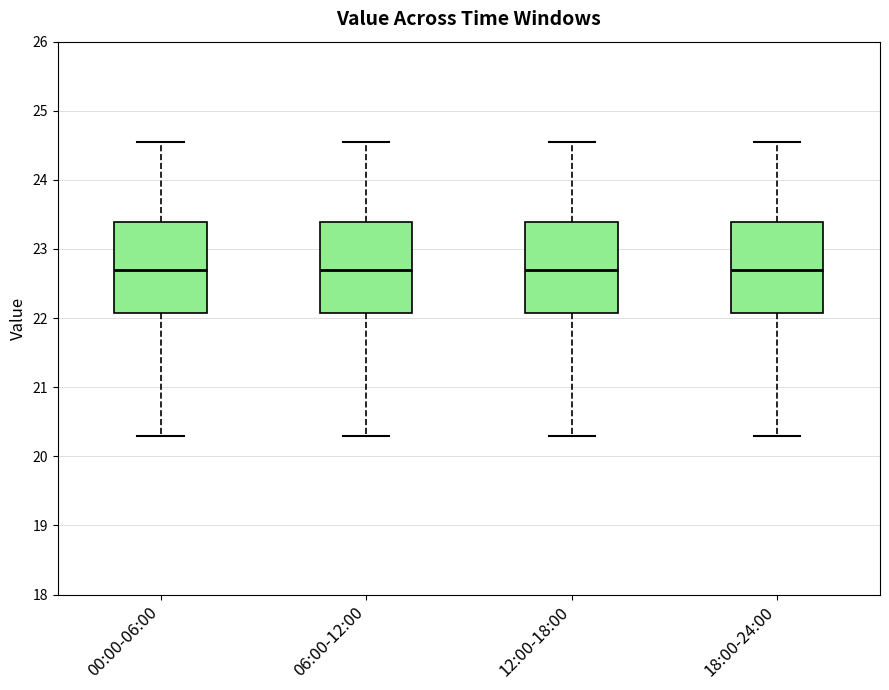

Reading left to right, read every box against the y-axis: the position of its median line, the range the box covers, and the ends of its whiskers. The values are not printed on the chart, so give them approximately, as read against the axis.

00:00-06:00: median 22.7, box 22.1 to 23.4, whiskers 20.3 to 24.6
06:00-12:00: median 22.7, box 22.1 to 23.4, whiskers 20.3 to 24.6
12:00-18:00: median 22.7, box 22.1 to 23.4, whiskers 20.3 to 24.6
18:00-24:00: median 22.7, box 22.1 to 23.4, whiskers 20.3 to 24.6